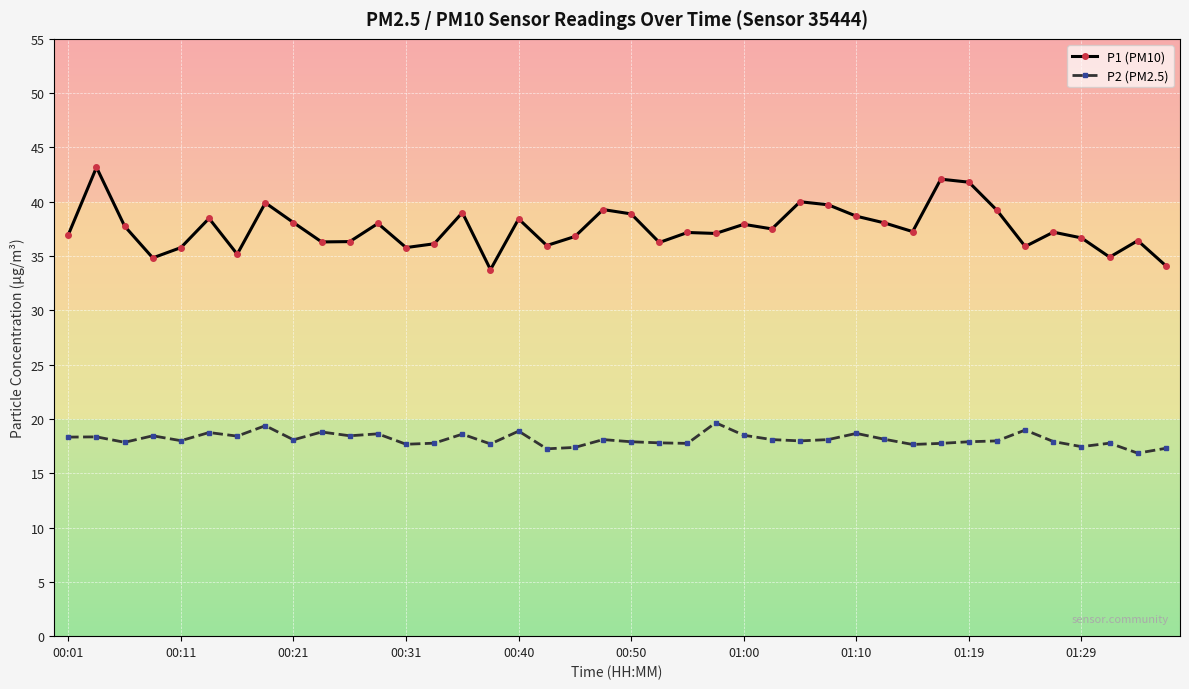

Which series has the widest spread of values?

P1 (PM10)